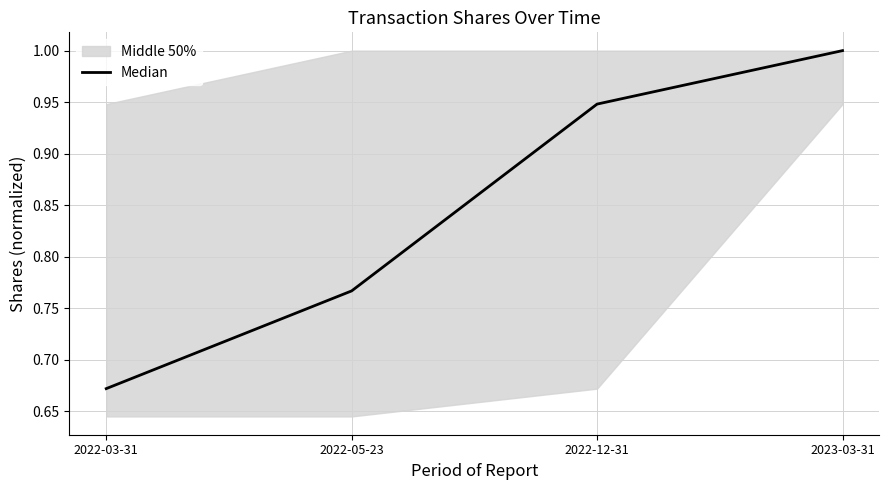

The value at 2023-03-31 is 1.0. True or false?

True